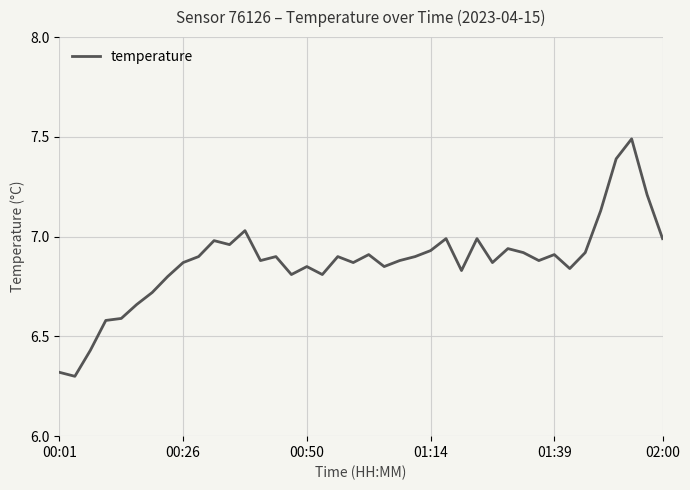

What is the difference between the maximum and minimum values?

1.2